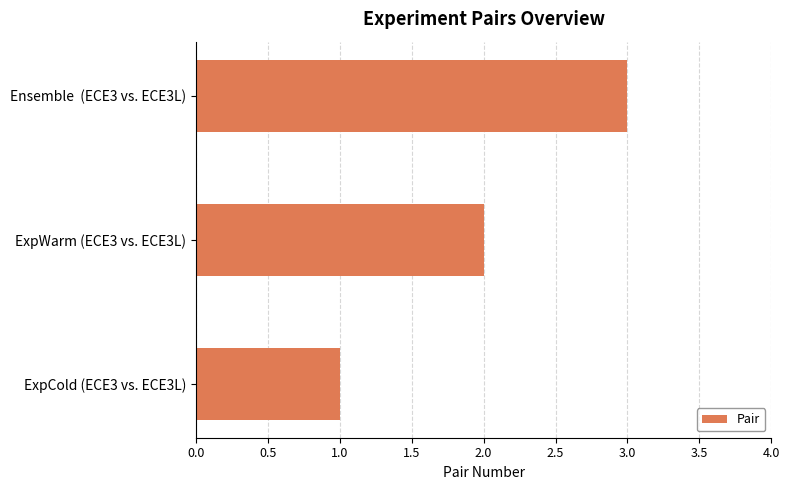

Which category has the highest value across all series?

Ensemble  (ECE3 vs. ECE3L)